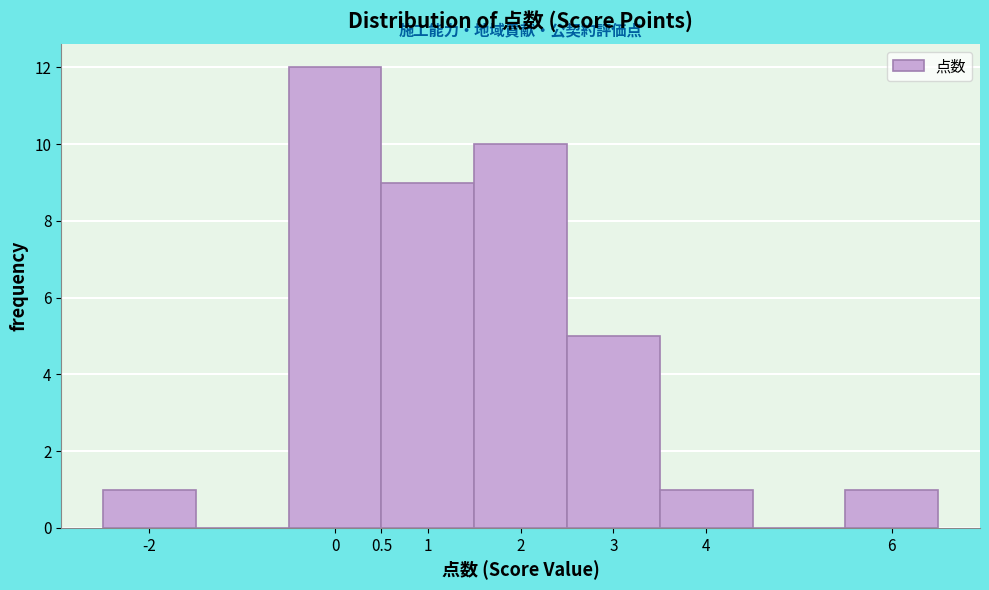

Over which range of the x-axis is the bar tallest?

-0.5 to 0.5